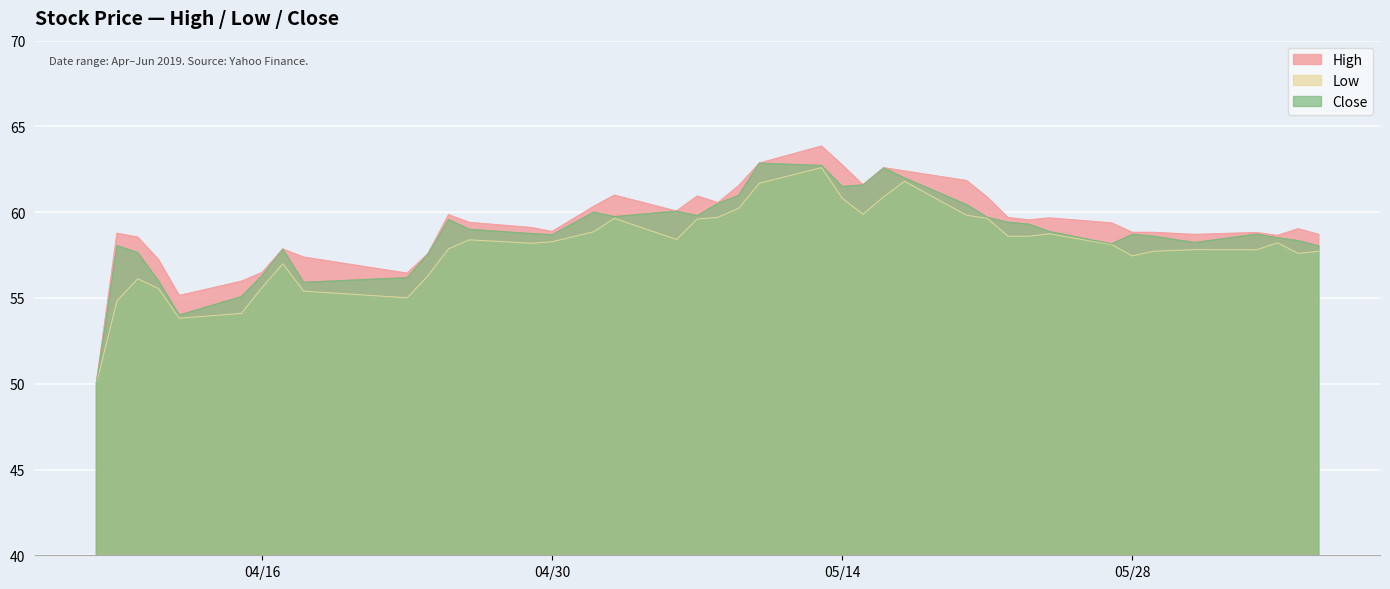

What is the total value across all series at 2019-05-06?

178.5